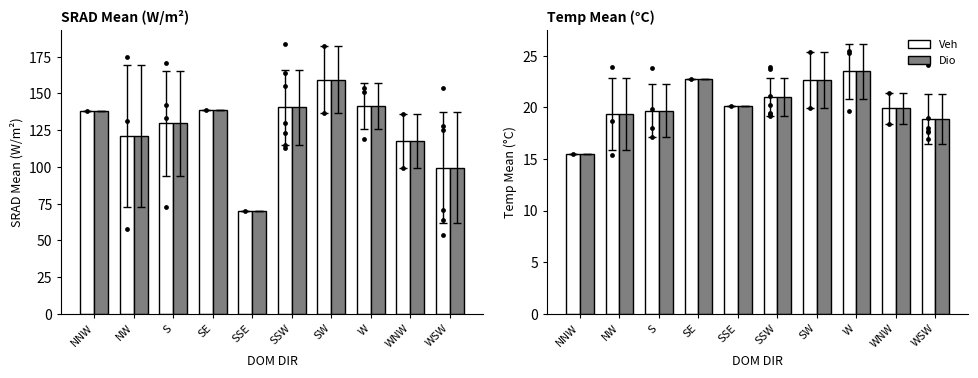

Is the value of Veh at W greater than the value of Dio at SW?

Yes